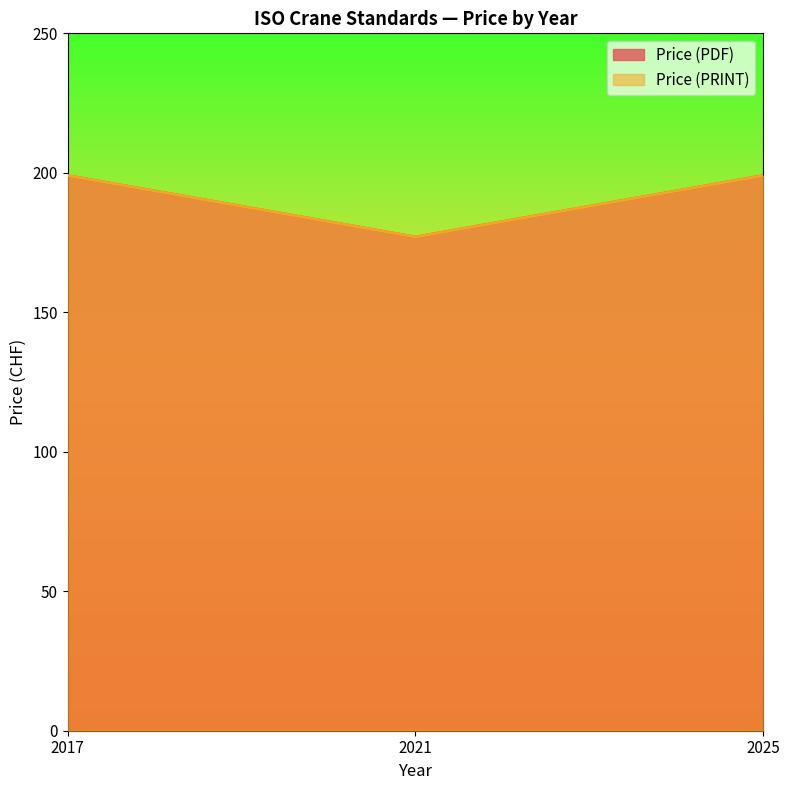

What are all the series names shown in the legend?

Price (PDF), Price (PRINT)